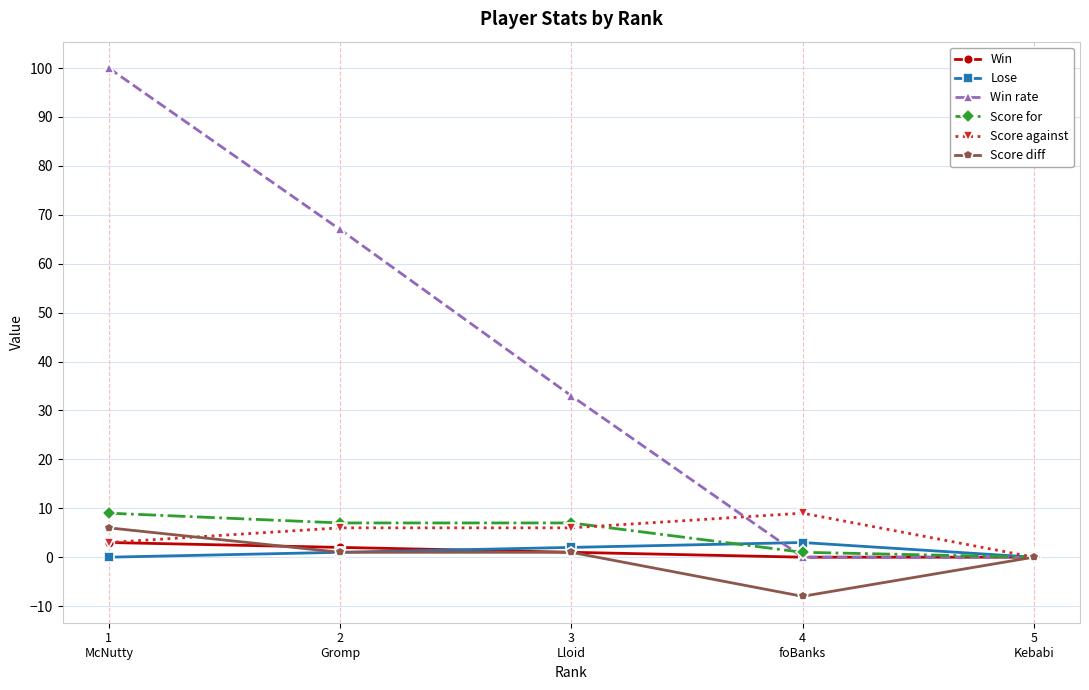

Reading left to right, what are all the values shown in this chart?

Win: 1
McNutty=3	2
Gromp=2	3
Lloid=1	4
foBanks=0	5
Kebabi=0
Lose: 1
McNutty=0	2
Gromp=1	3
Lloid=2	4
foBanks=3	5
Kebabi=0
Win rate: 1
McNutty=100	2
Gromp=67	3
Lloid=33	4
foBanks=0	5
Kebabi=0
Score for: 1
McNutty=9	2
Gromp=7	3
Lloid=7	4
foBanks=1	5
Kebabi=0
Score against: 1
McNutty=3	2
Gromp=6	3
Lloid=6	4
foBanks=9	5
Kebabi=0
Score diff: 1
McNutty=6	2
Gromp=1	3
Lloid=1	4
foBanks=-8	5
Kebabi=0